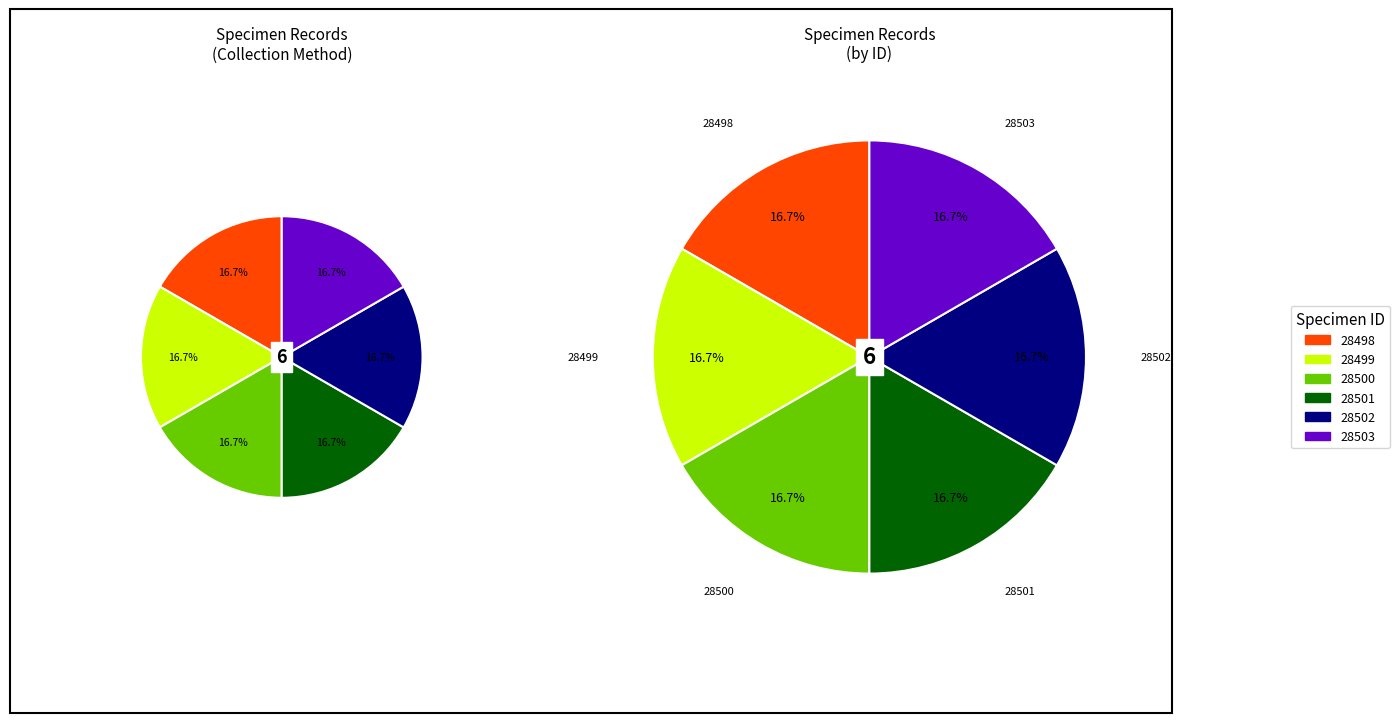

What percentage do 28500 and 28501 together represent?

33.3%